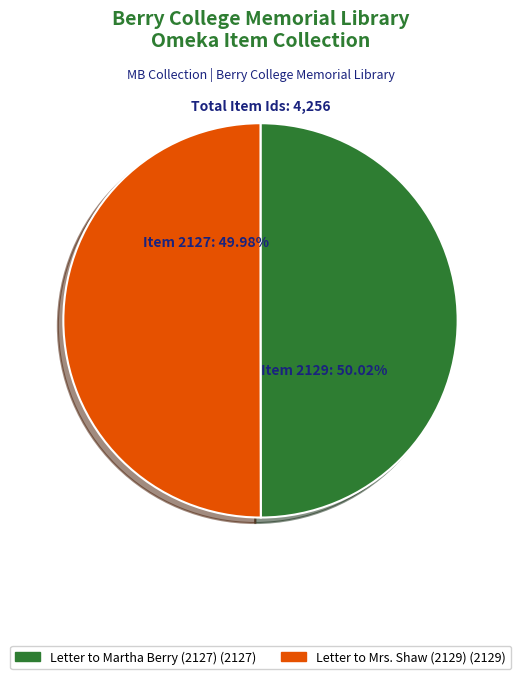

Does any single category account for the majority?

Yes